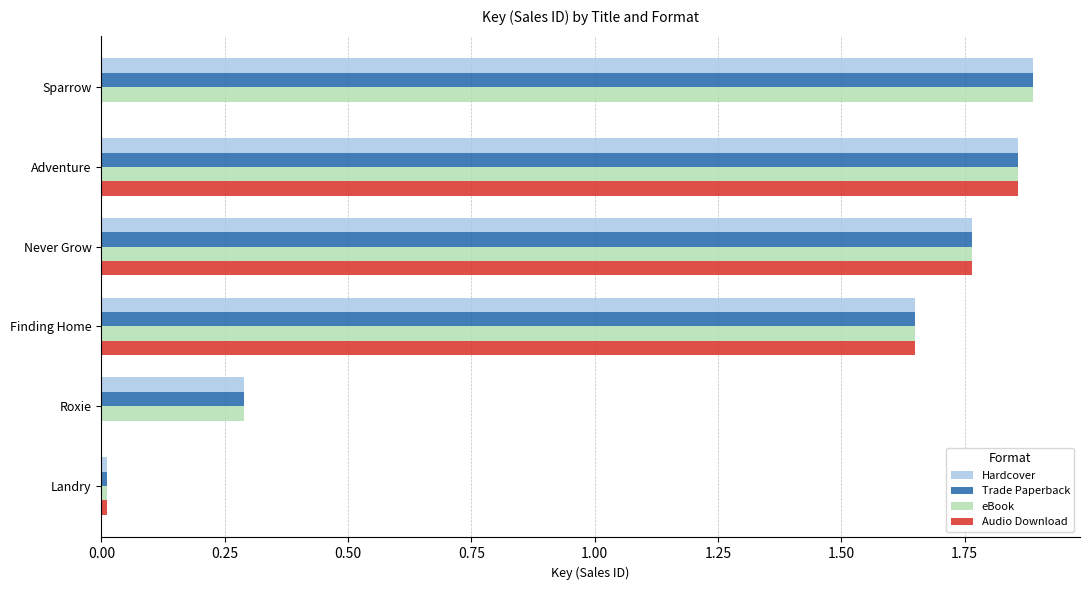

True or false: Trade Paperback has a value of 0.1 at Roxie.

False